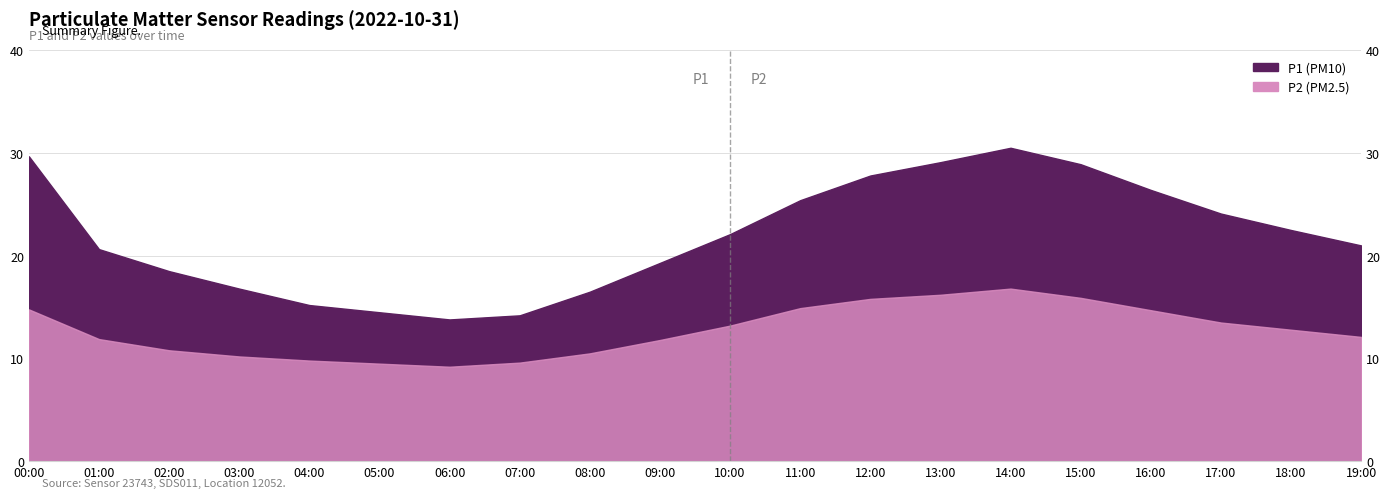

What is the value of the P1 point at the 18th from the left?

24.1